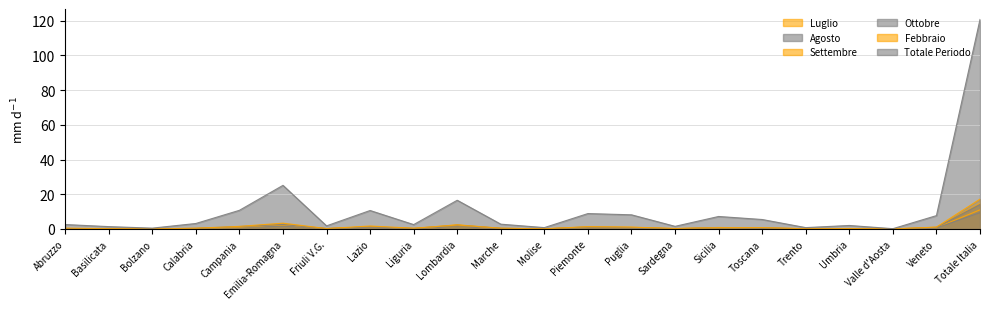

What is the highest value of the Febbraio series?

17.2